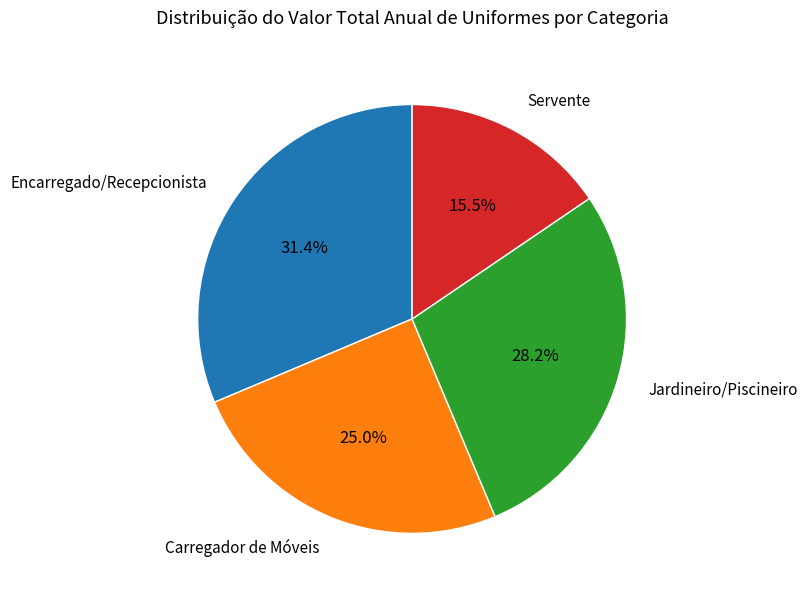

Does any single category account for the majority?

No